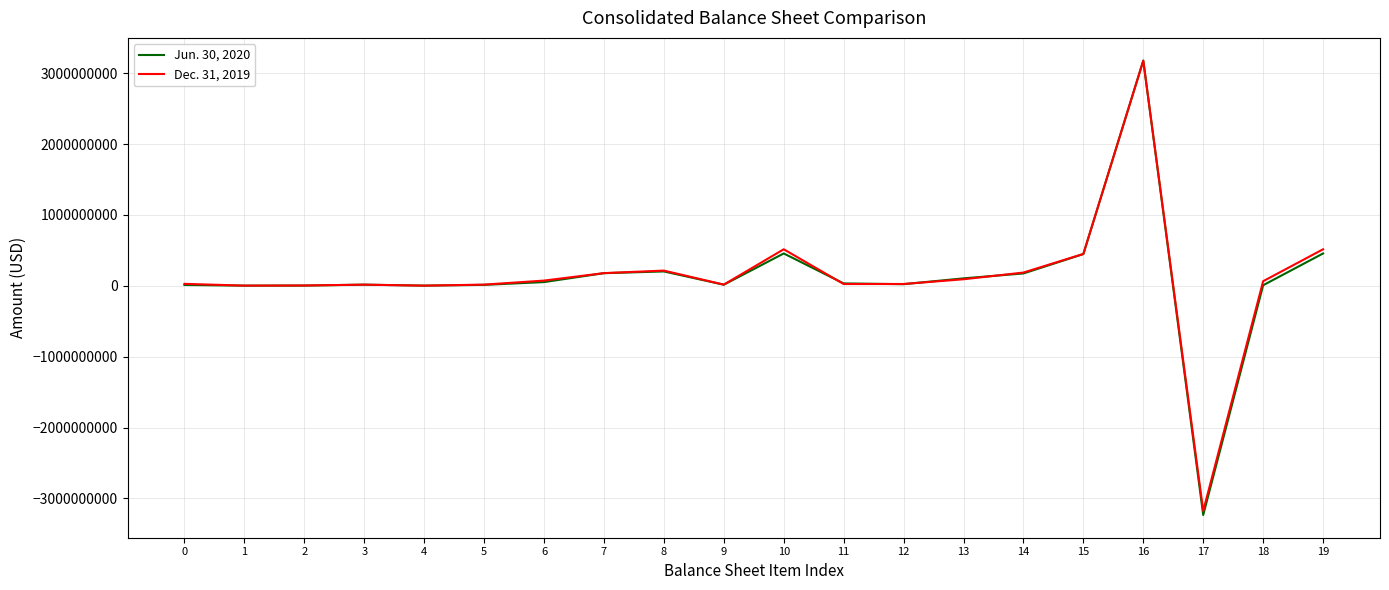

What is the greatest value displayed?

3177883000